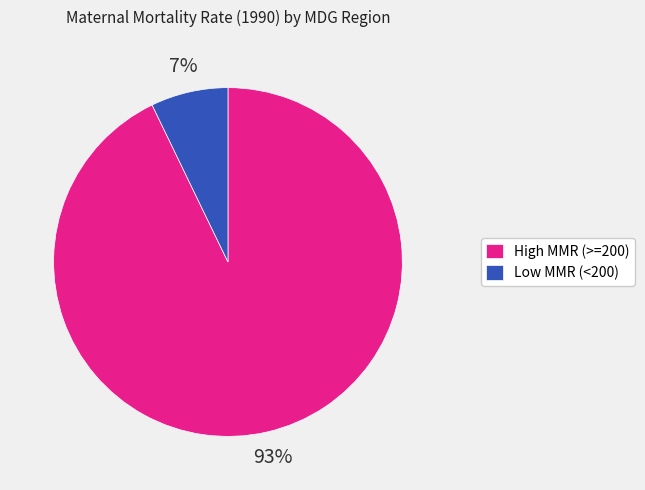

Count the number of slices in the pie.

2